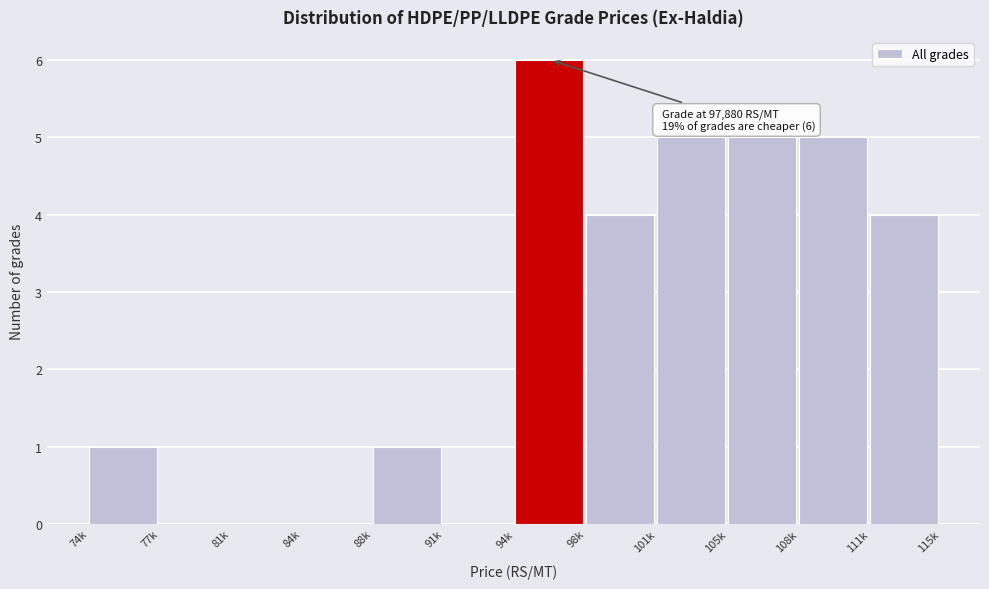

Reading left to right, transcribe all the data shown in this chart.

74k=1	77k=0	81k=0	84k=0	88k=1	91k=0	94k=6	98k=4	101k=5	105k=5	108k=5	111k=4